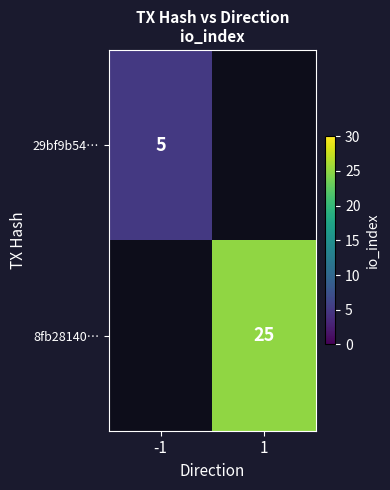

What is the maximum value shown in the chart?

25.0